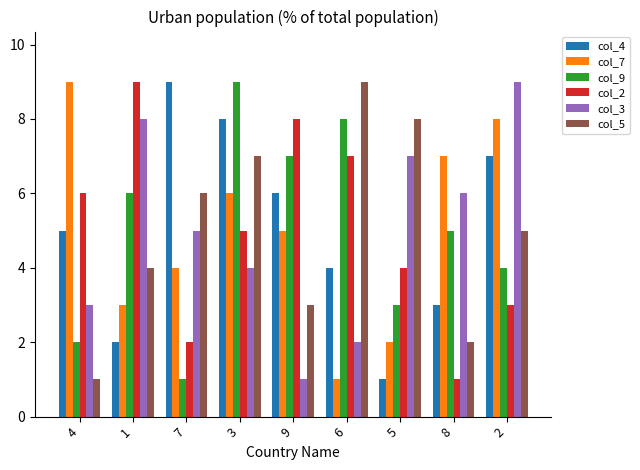

What is the sum of all col_7 values?

45